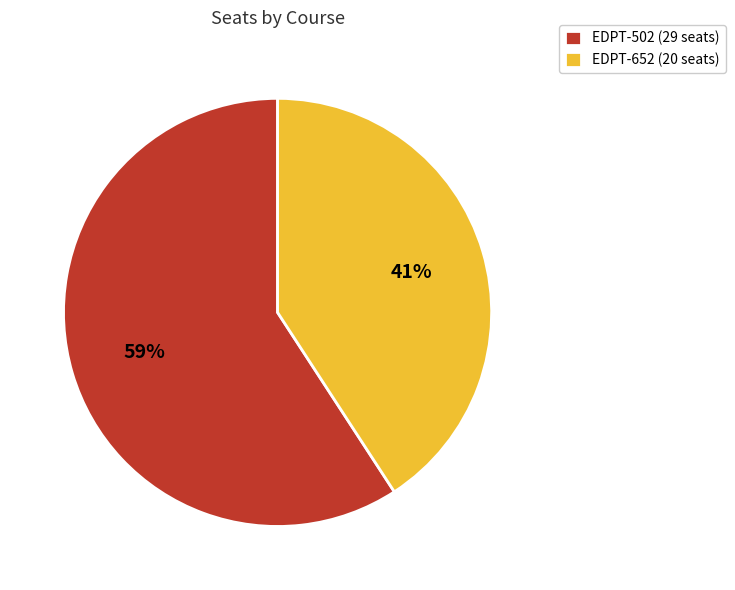

What is the ratio of the value at EDPT-652 to the value at EDPT-502?

0.7